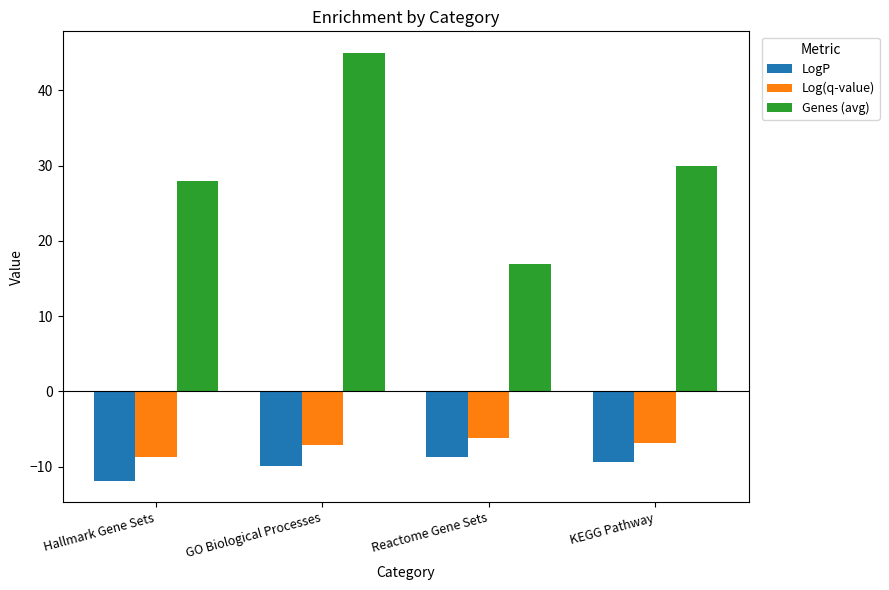

What is the spread (max minus min) of values at Reactome Gene Sets?

25.7